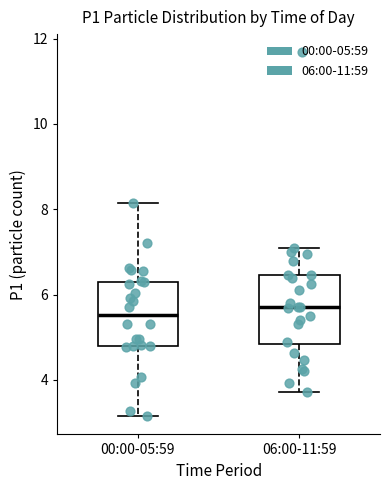

Reading left to right, read every box against the y-axis: the position of its median line, the range the box covers, and the ends of its whiskers. The values are not printed on the chart, so give them approximately, as read against the axis.

00:00-05:59: median 5.6, box 4.8 to 6.4, whiskers 3.2 to 8.2
06:00-11:59: median 5.8, box 4.8 to 6.4, whiskers 3.8 to 7.2